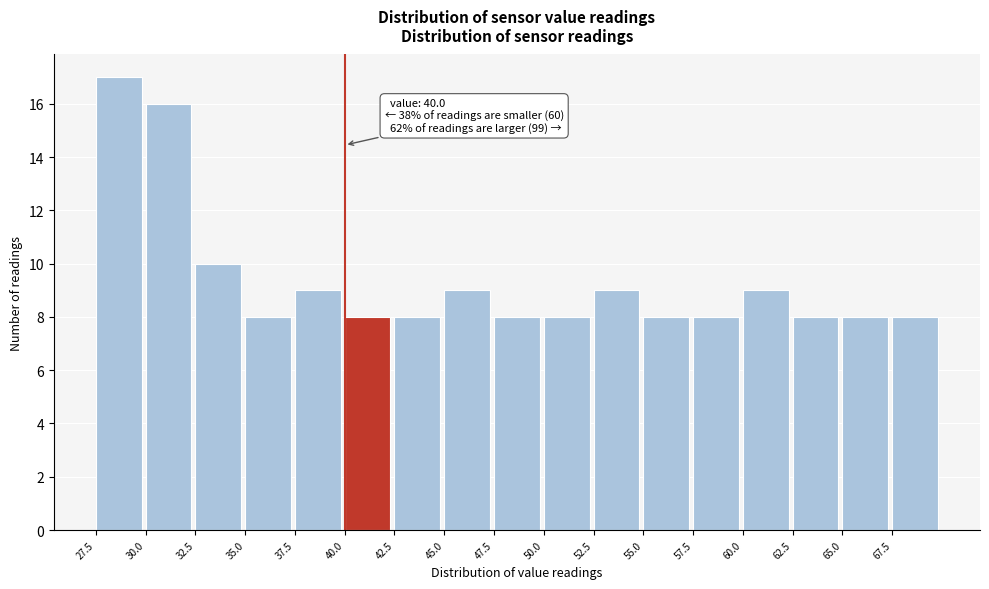

Which range on the x-axis has the tallest bar?

27.5 to 30.0